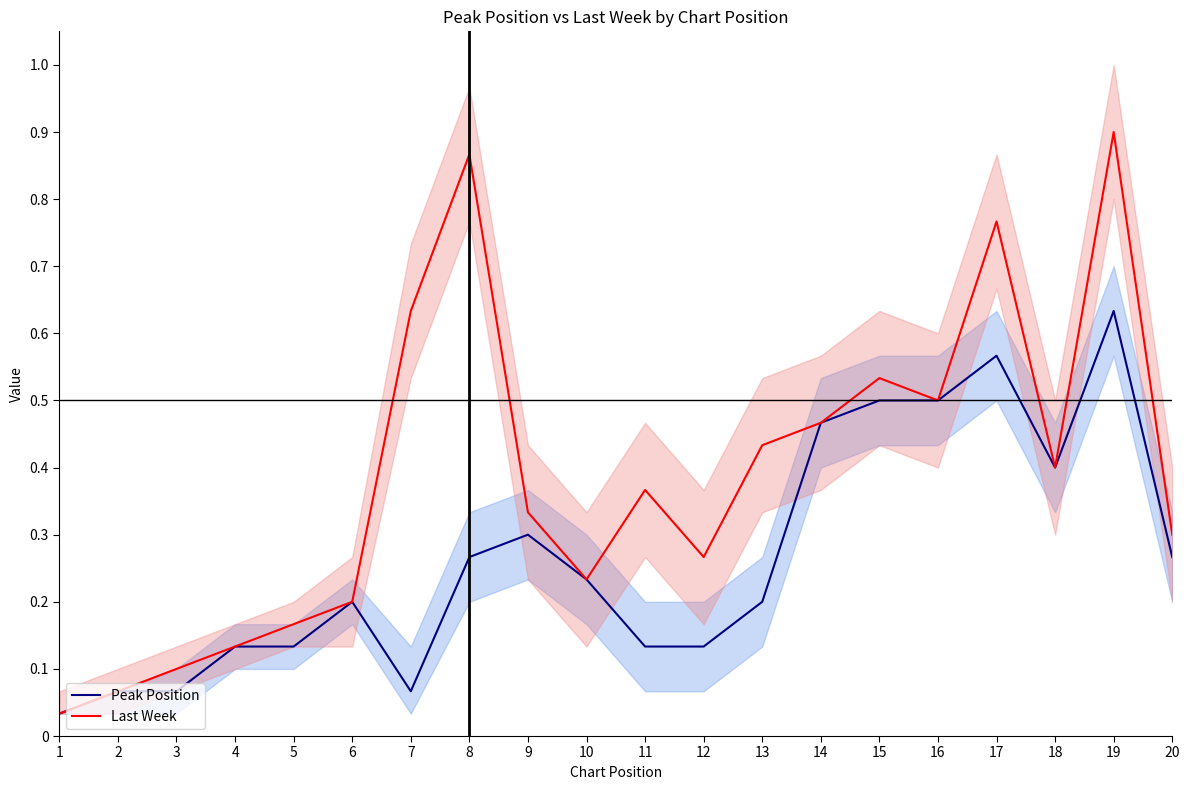

What is the average value of the Last Week series?

0.4